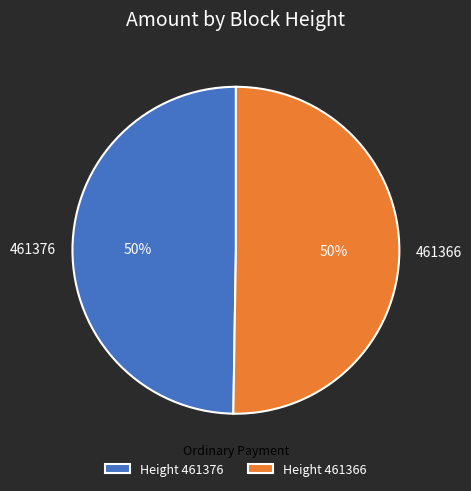

To the nearest percent, what is the average slice percentage?

50%